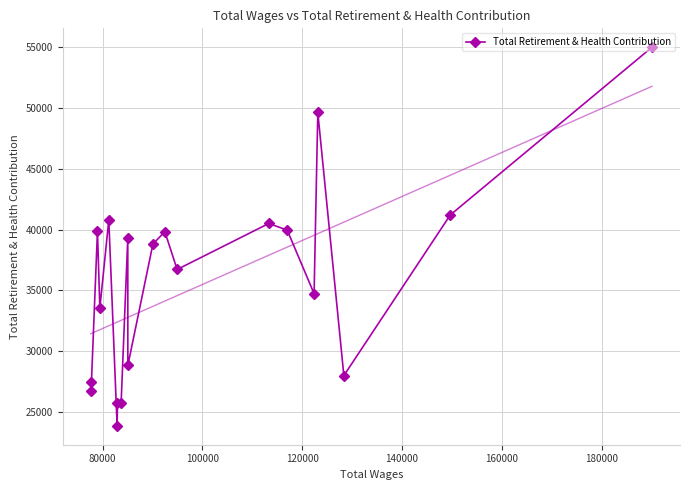

What is the maximum value for Total Retirement & Health Contribution?

55003